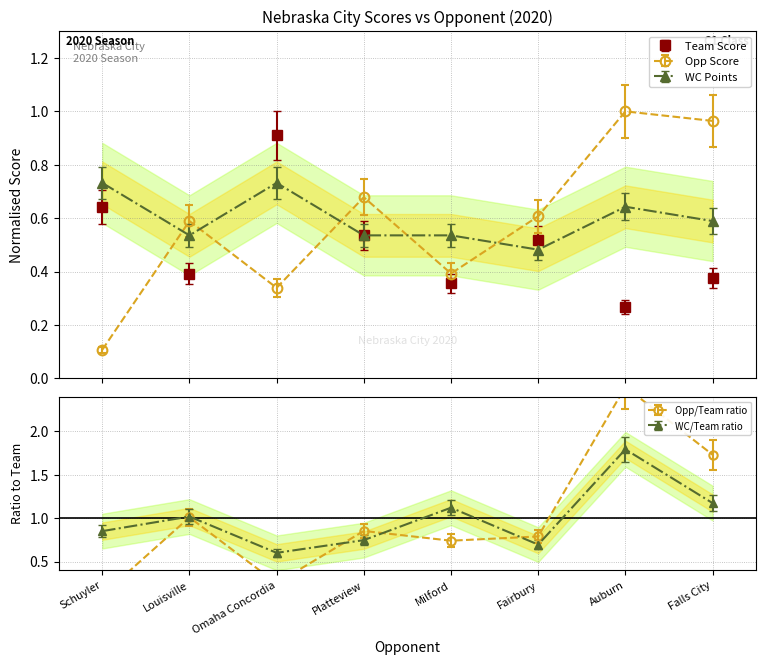

Where do Opp Score and WC Points first cross each other?

Schuyler and Louisville